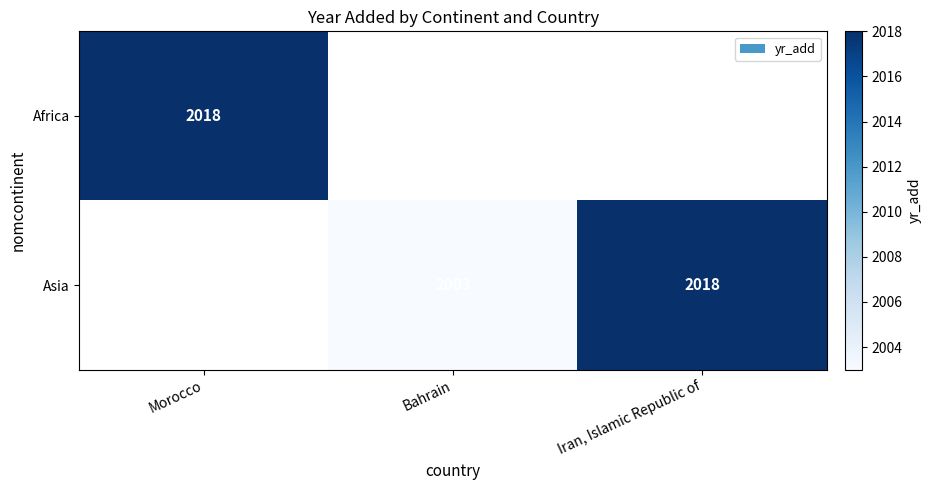

Is it true that Asia equals 1219 at Iran, Islamic Republic of?

False